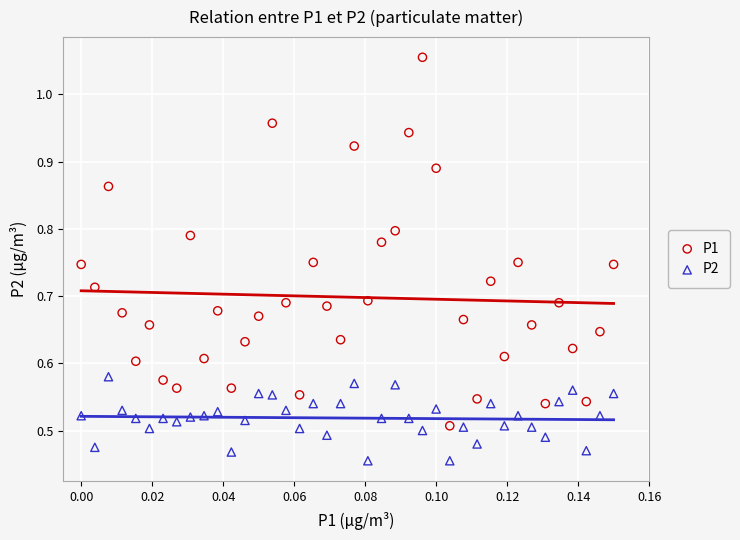

Which series reaches the maximum Y coordinate?

P1